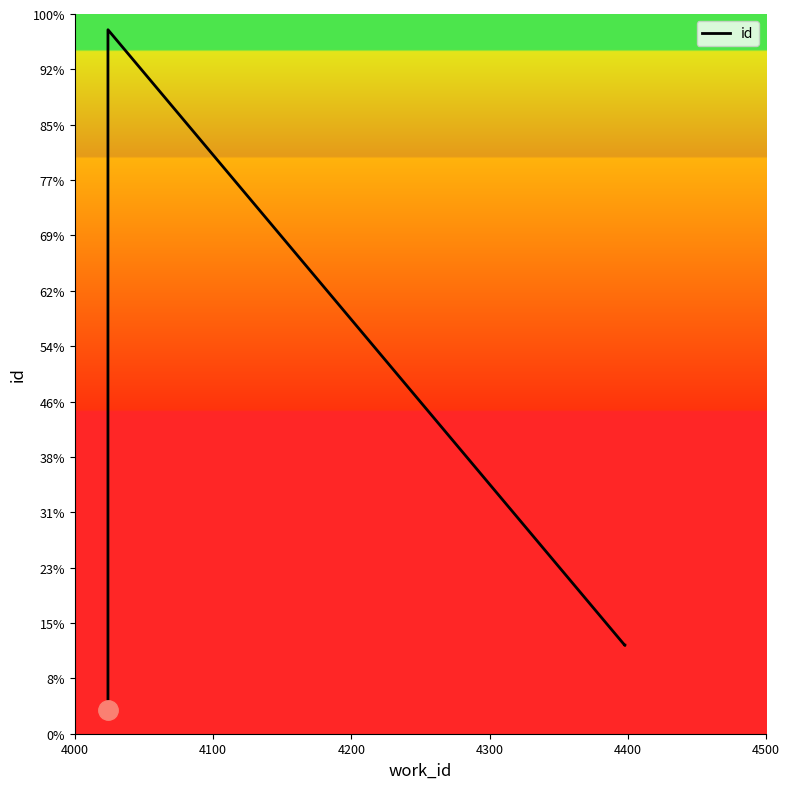

How many series are shown in this chart?

1